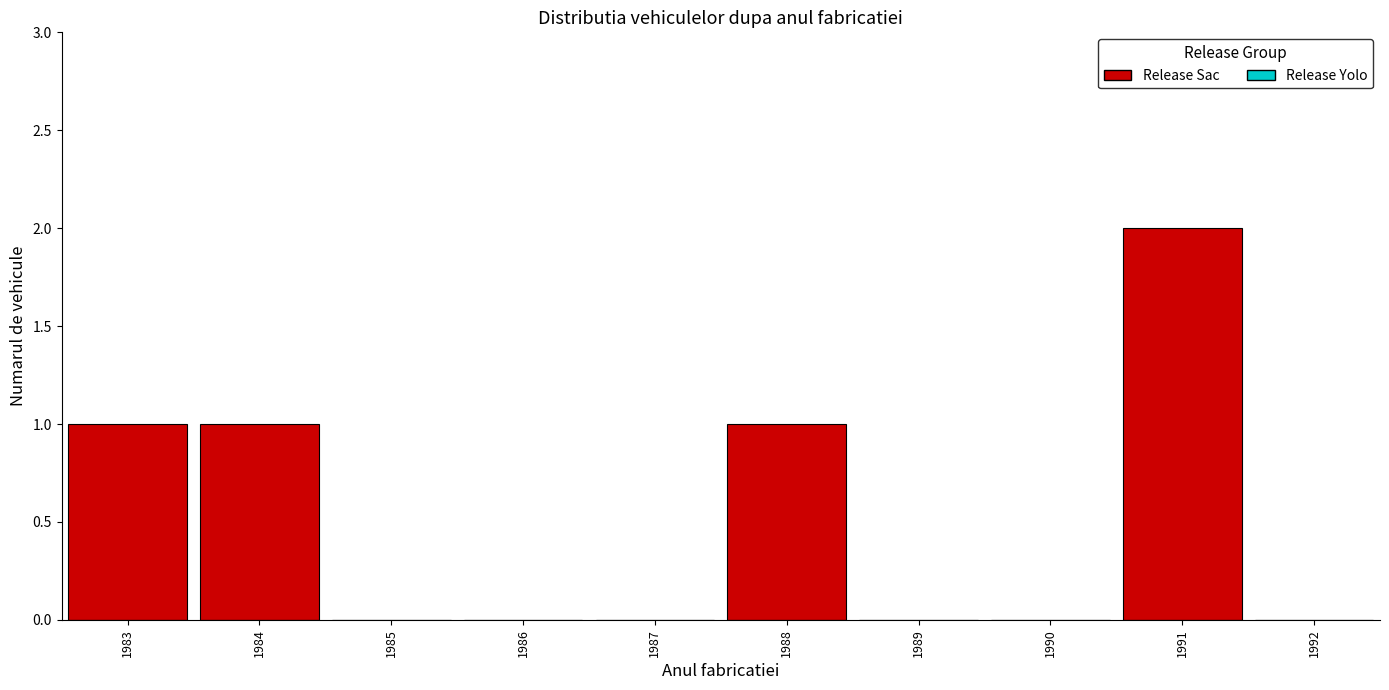

Reading left to right, extract all data points from this chart.

1983=1	1984=1	1985=0	1986=0	1987=0	1988=1	1989=0	1990=0	1991=2	1992=0